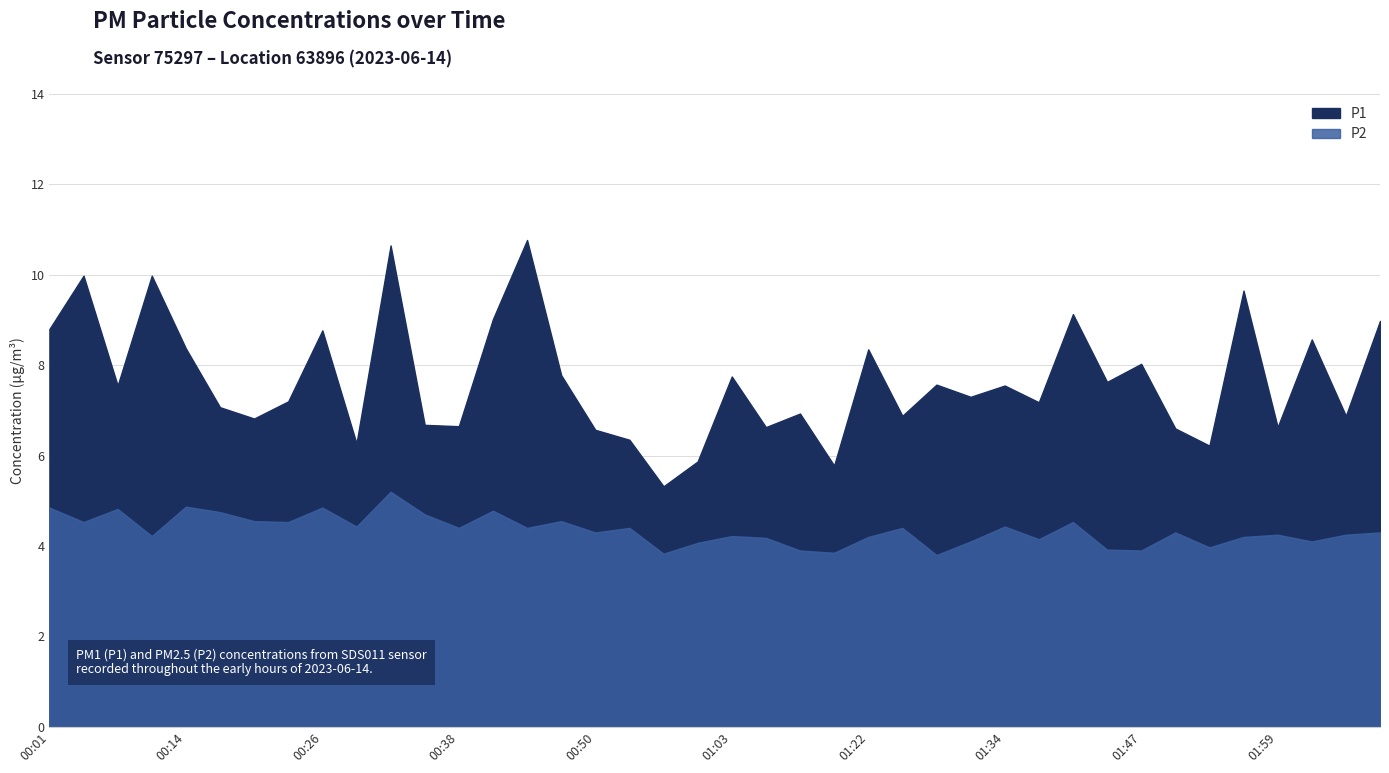

True or false: P2 and P1 cross at least once.

False